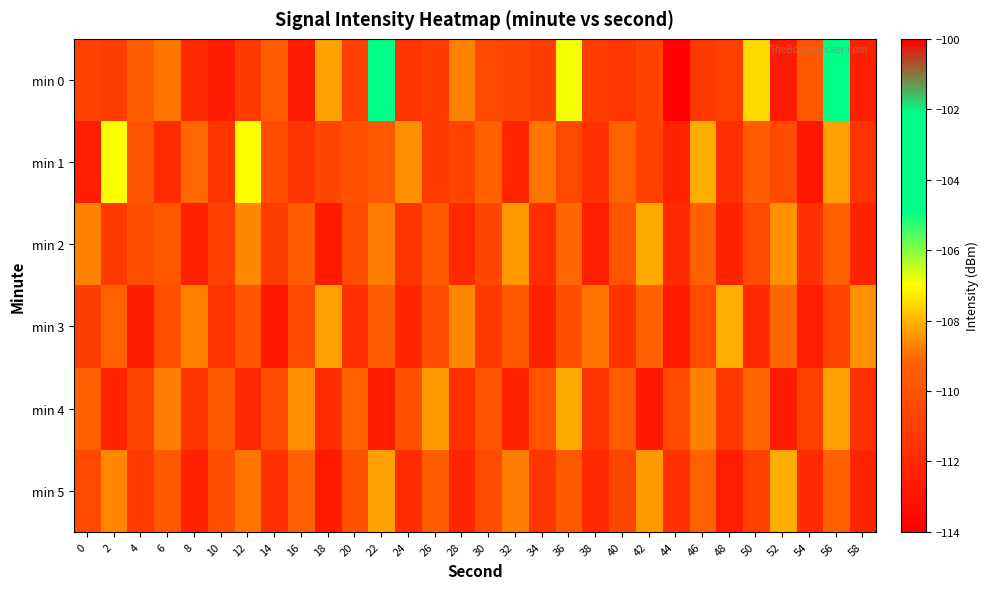

Between 8 and 24, which is larger?

24